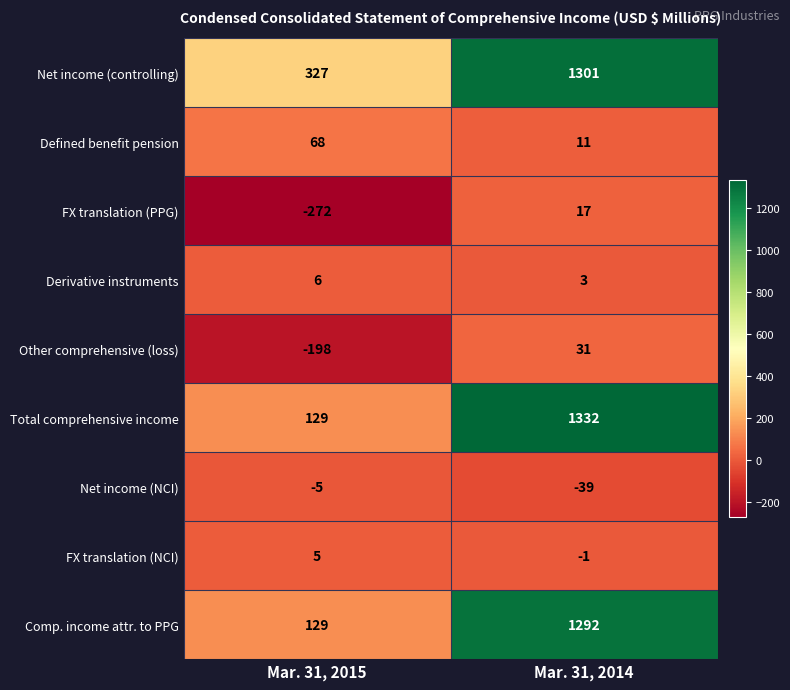

Is it true that FX translation (NCI) equals 5 at Mar. 31, 2015?

True